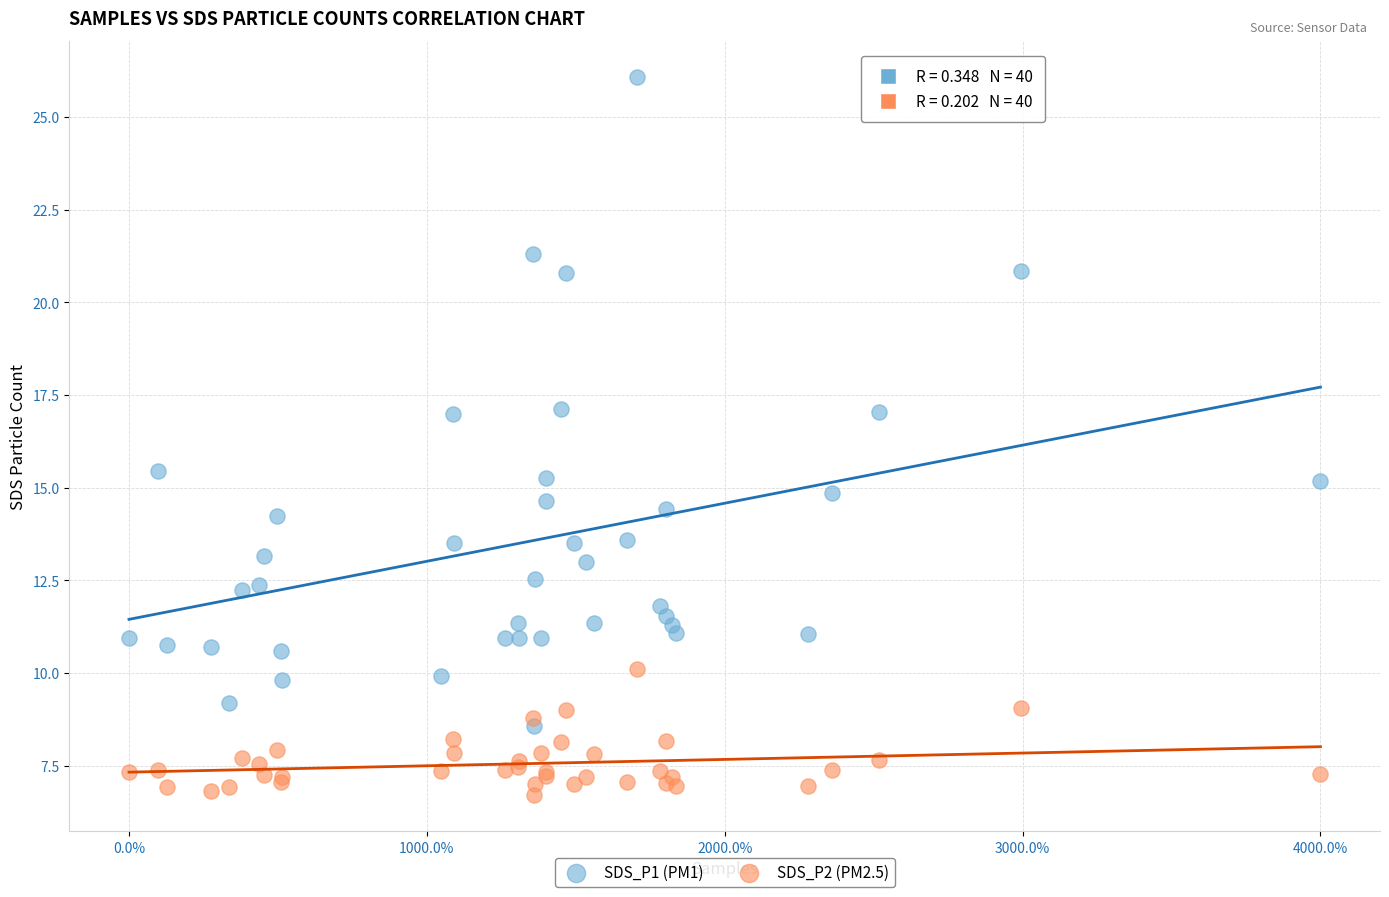

Which series reaches the maximum Y coordinate?

SDS_P1 (PM1)